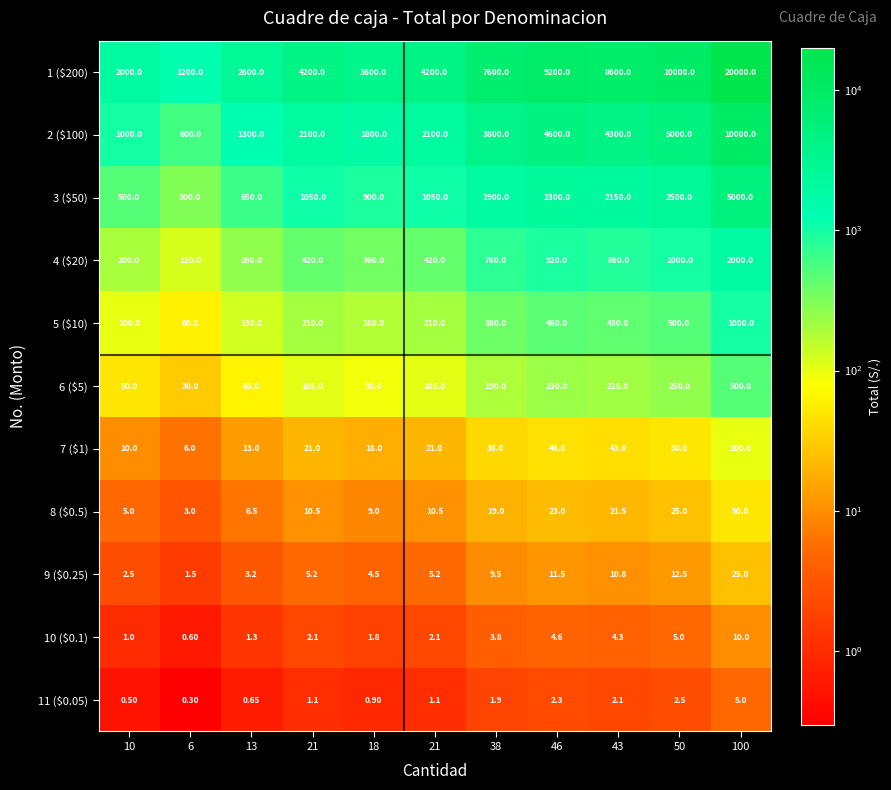

At which category does the chart reach its peak across all series?

100